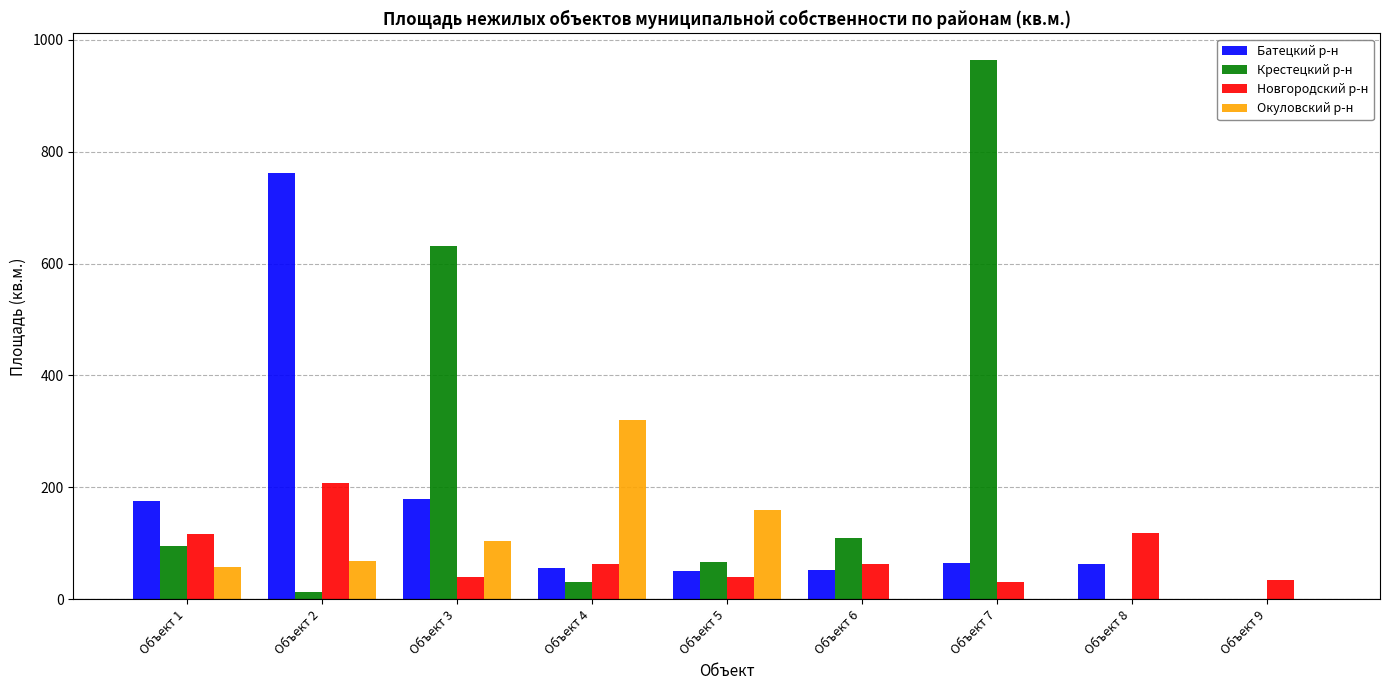

Which category has the highest value in the Батецкий р-н series?

Объект 2